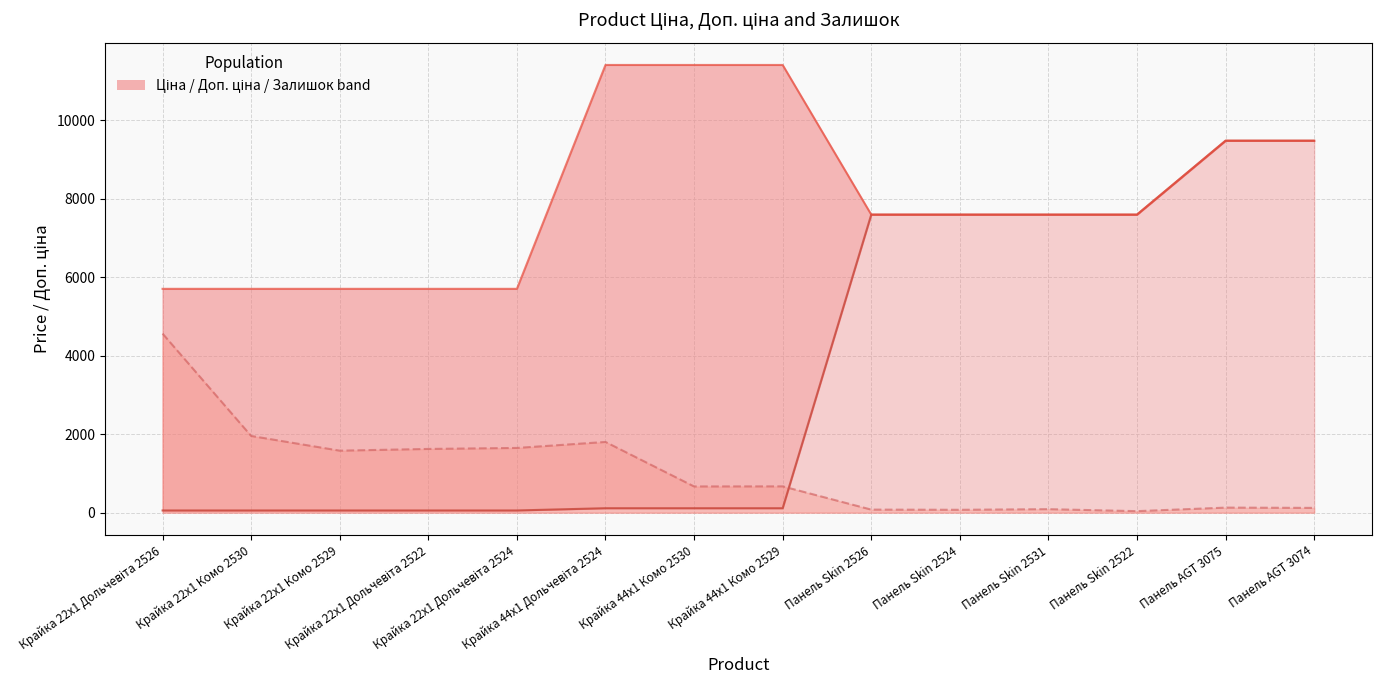

Is the value of Залишок at Крайка 44x1 Дольчевіта 2524 greater than the value of Доп. ціна at Крайка 22x1 Дольчевіта 2526?

No